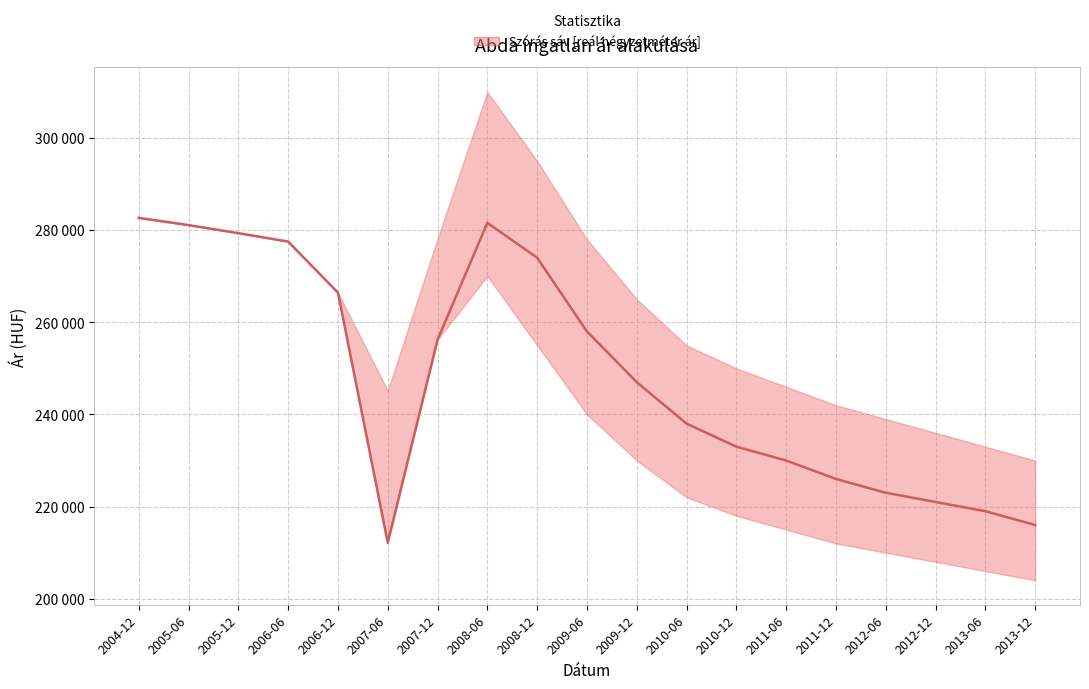

At which label is the value closest to 247415?

2009-12